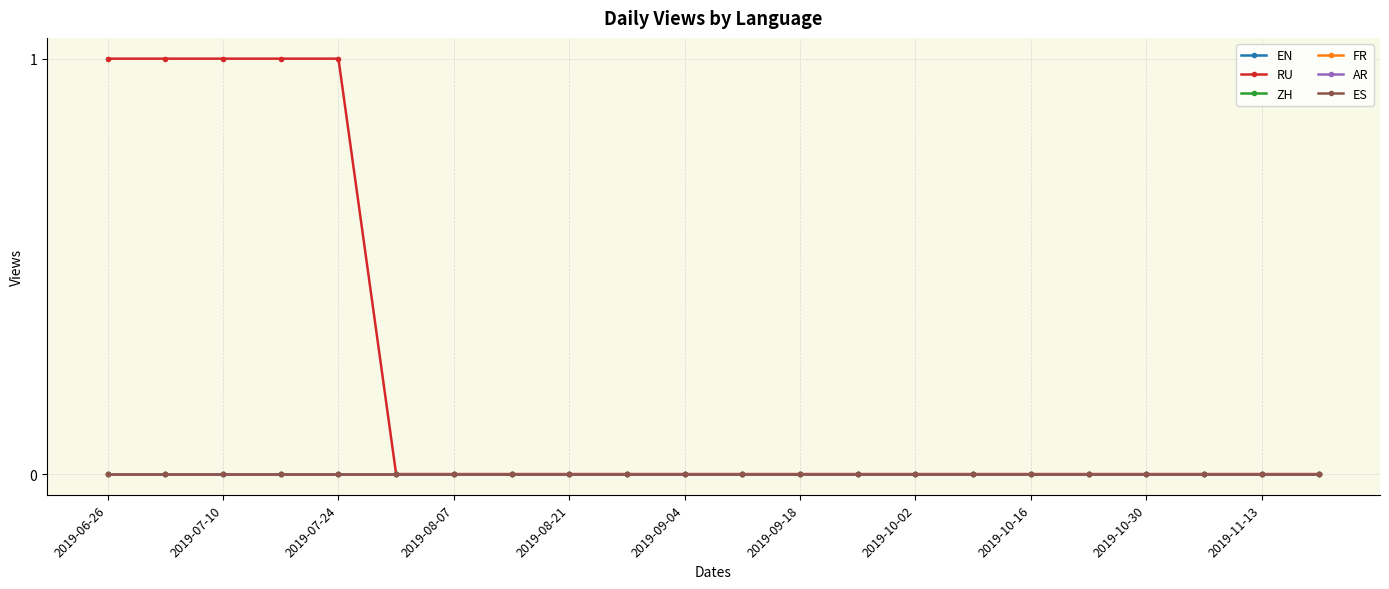

True or false: ES and AR intersect in this chart.

False